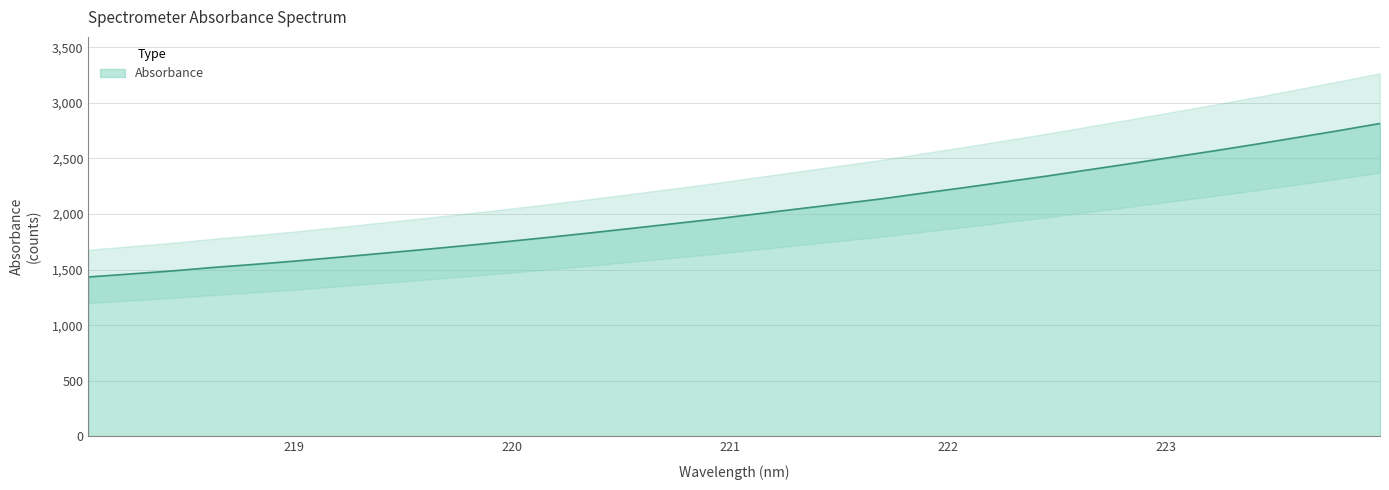

Rank the categories by value from highest to lowest.

223.9802, 223.7895, 223.5987, 223.408, 223.2172, 223.0264, 222.8355, 222.6447, 222.4538, 222.263, 222.0721, 221.8812, 221.6902, 221.4993, 221.3083, 221.1174, 220.9264, 220.7354, 220.5444, 220.3533, 220.1623, 219.9712, 219.7801, 219.589, 219.3979, 219.2067, 219.0156, 218.8244, 218.6332, 218.442, 218.2508, 218.0596